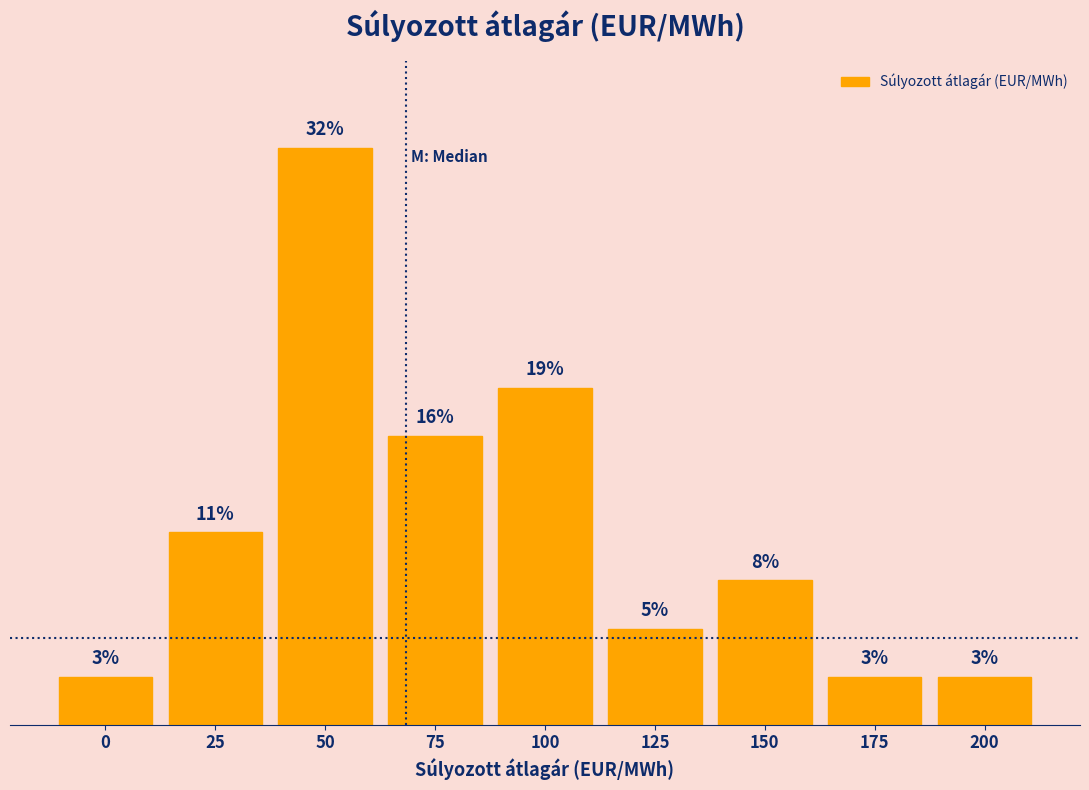

Does the chart contain any negative values?

No